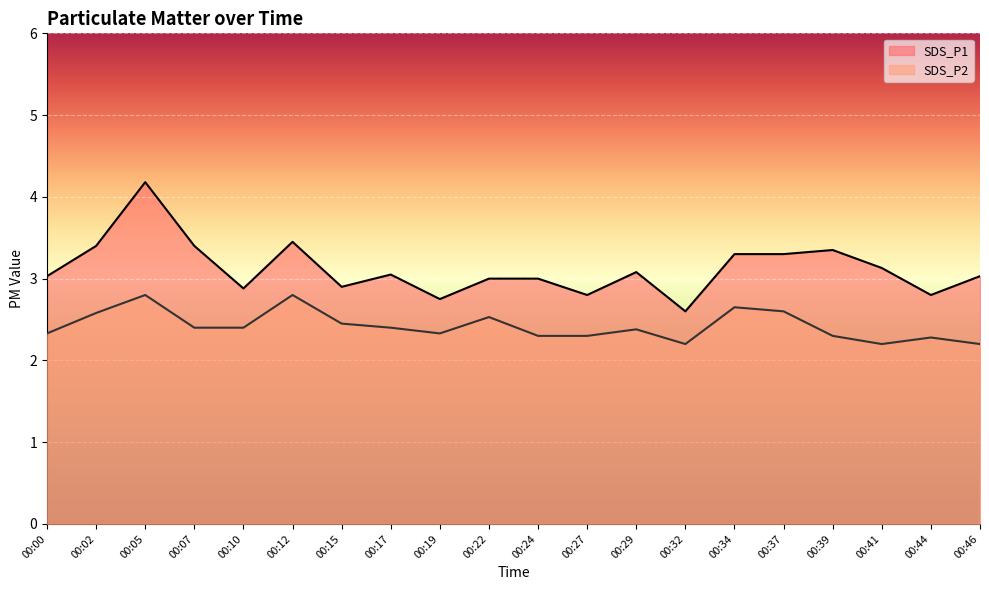

Reading left to right, extract all data points from this chart.

SDS_P1: 00:00=3.0	00:02=3.4	00:05=4.2	00:07=3.4	00:10=2.9	00:12=3.5	00:15=2.9	00:17=3.0	00:19=2.8	00:22=3.0	00:24=3.0	00:27=2.8	00:29=3.1	00:32=2.6	00:34=3.3	00:37=3.3	00:39=3.4	00:41=3.1	00:44=2.8	00:46=3.0
SDS_P2: 00:00=2.3	00:02=2.6	00:05=2.8	00:07=2.4	00:10=2.4	00:12=2.8	00:15=2.5	00:17=2.4	00:19=2.3	00:22=2.5	00:24=2.3	00:27=2.3	00:29=2.4	00:32=2.2	00:34=2.6	00:37=2.6	00:39=2.3	00:41=2.2	00:44=2.3	00:46=2.2